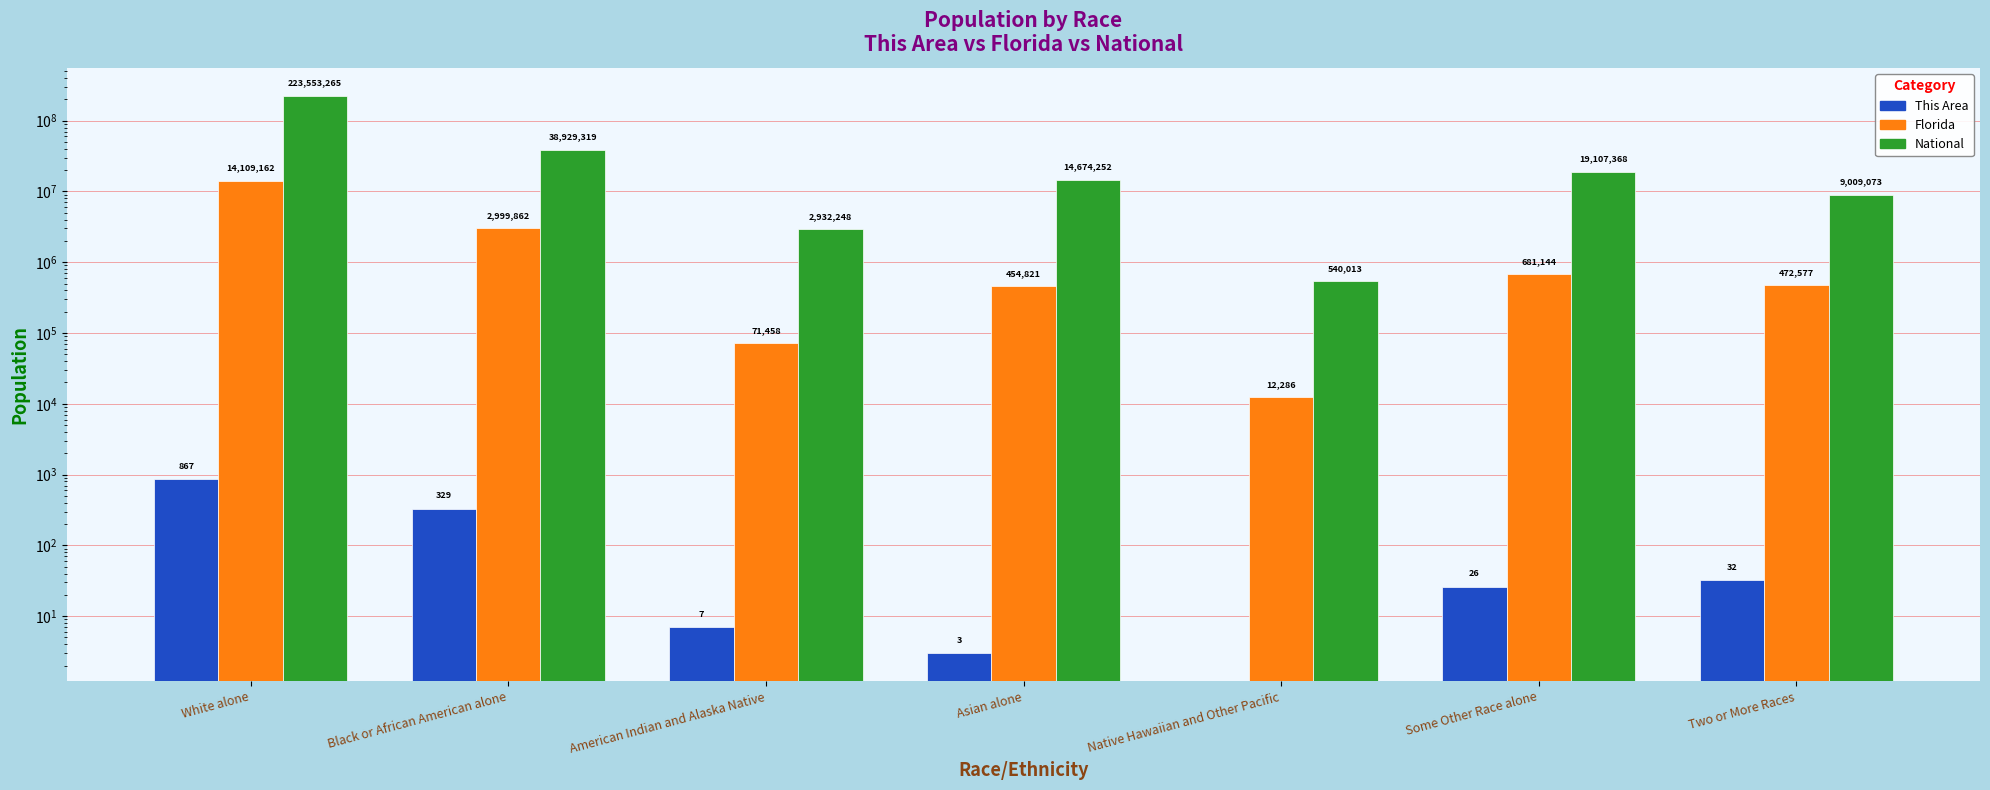

Count the number of categories in the chart.

7